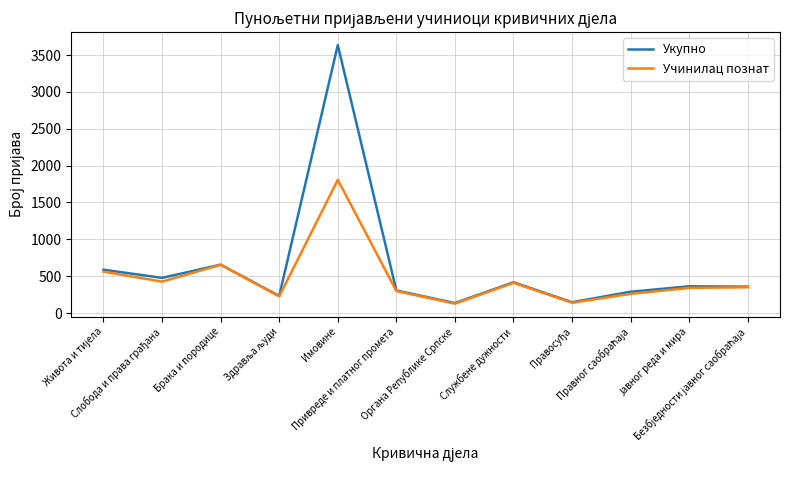

Rank the series by their average value, from lowest to highest.

Учинилац познат, Укупно